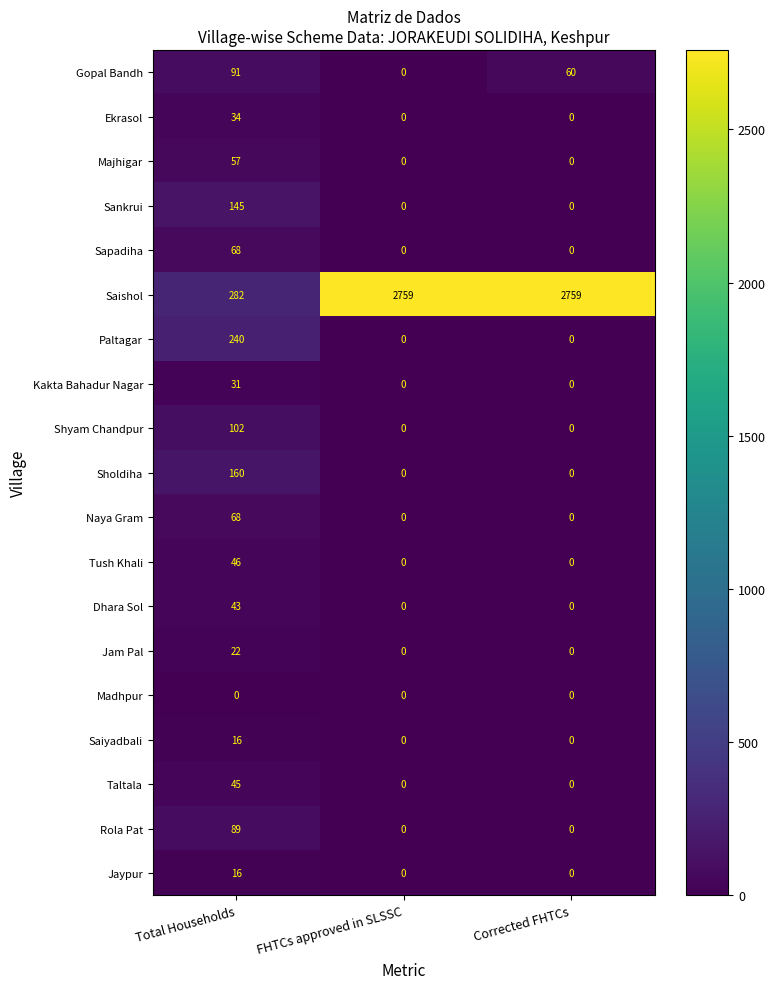

What is the difference between the Ekrasol values at Total Households and Corrected FHTCs?

34